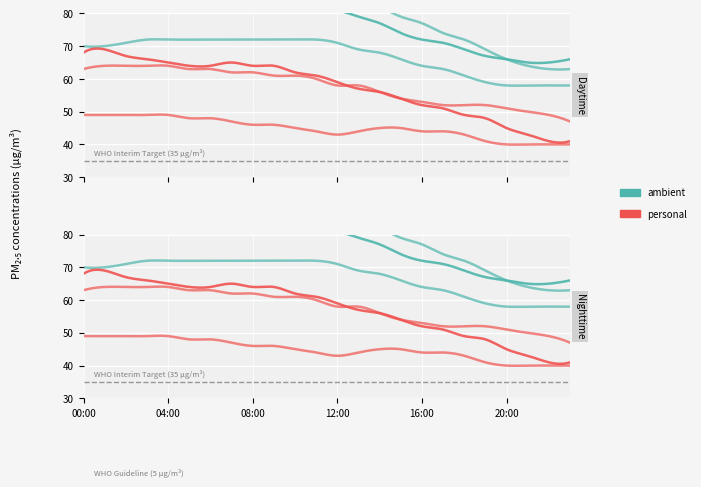

How many lines are shown in the chart?

6